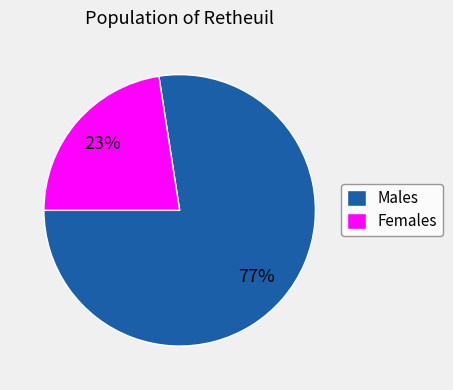

To the nearest percent, what is the combined percentage of Males and Females?

100%